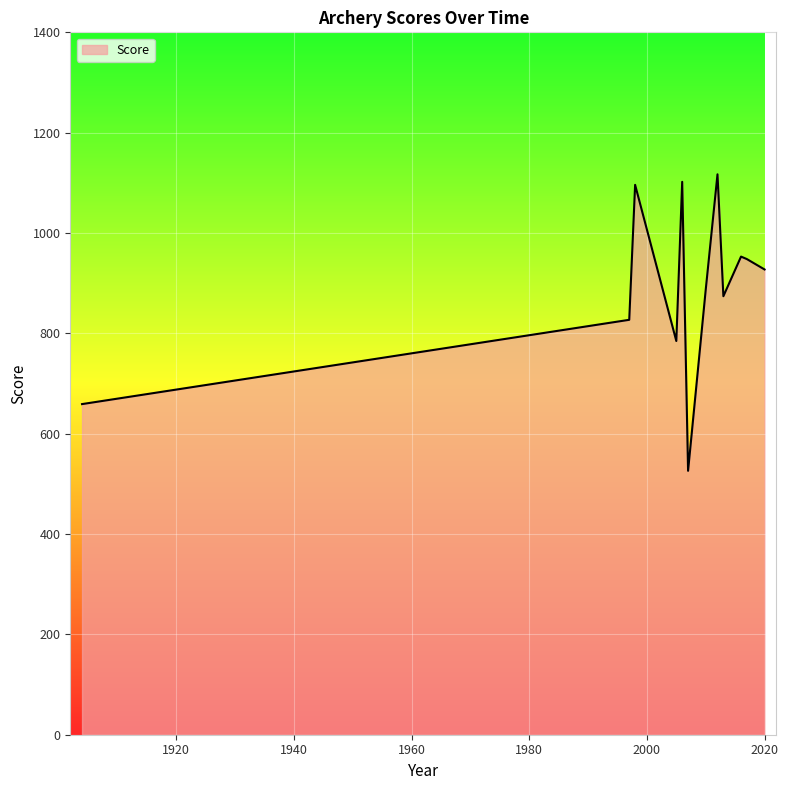

What is the minimum value shown in the chart?

526.0